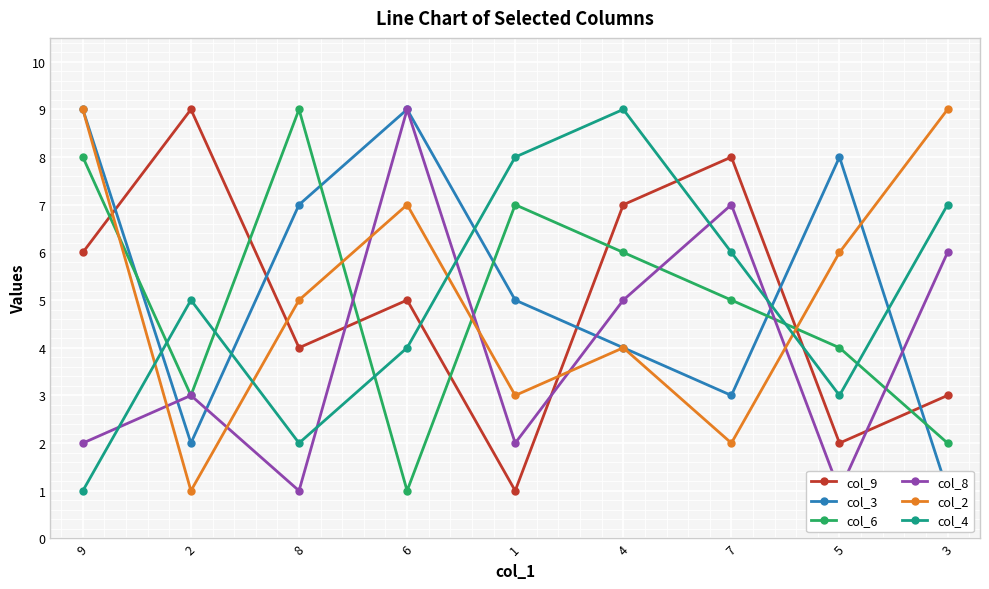

Reading left to right, extract all data points from this chart.

col_9: 6	9	4	5	1	7	8	2	3
col_3: 9	2	7	9	5	4	3	8	1
col_6: 8	3	9	1	7	6	5	4	2
col_8: 2	3	1	9	2	5	7	1	6
col_2: 9	1	5	7	3	4	2	6	9
col_4: 1	5	2	4	8	9	6	3	7